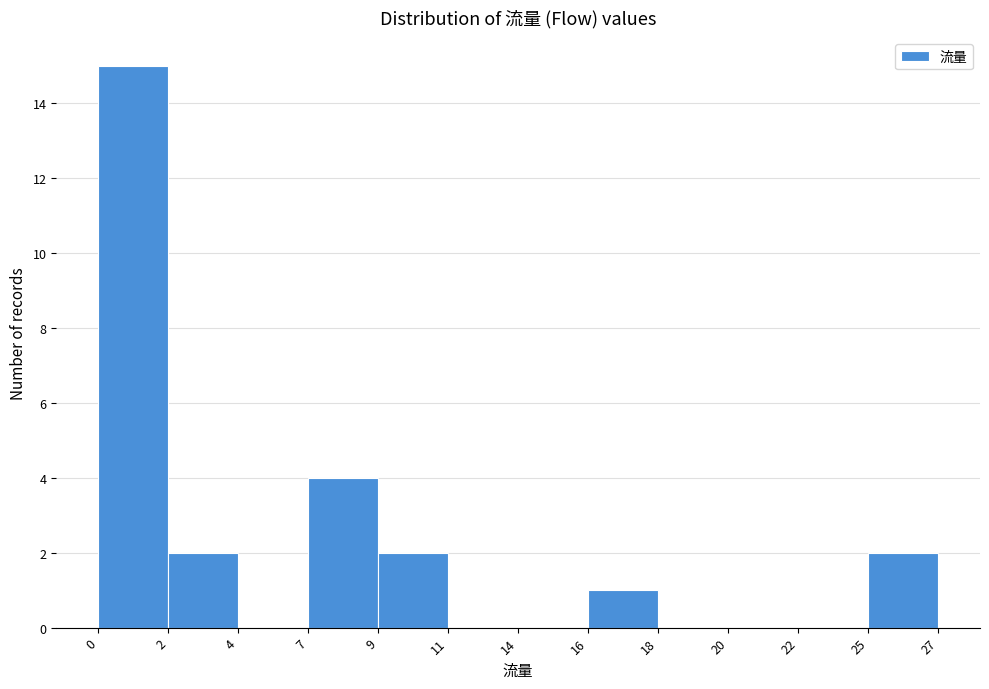

Reading left to right, extract all data points from this chart.

0=15	2=2	4=0	7=4	9=2	11=0	14=0	16=1	18=0	20=0	22=0	25=2